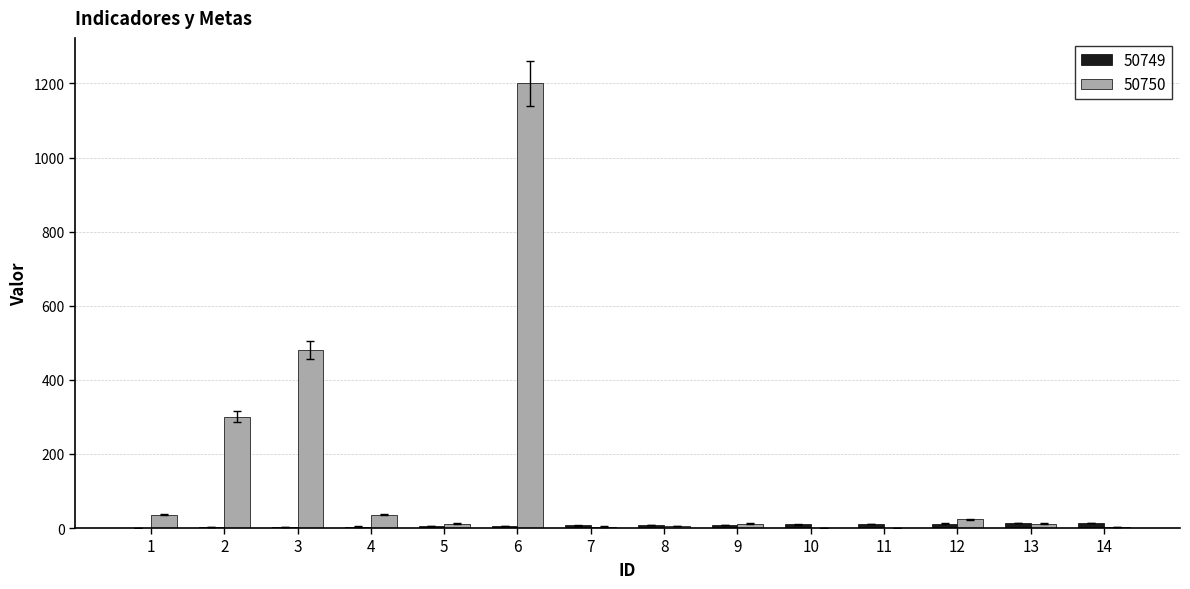

Which series has the largest total across all categories?

50750